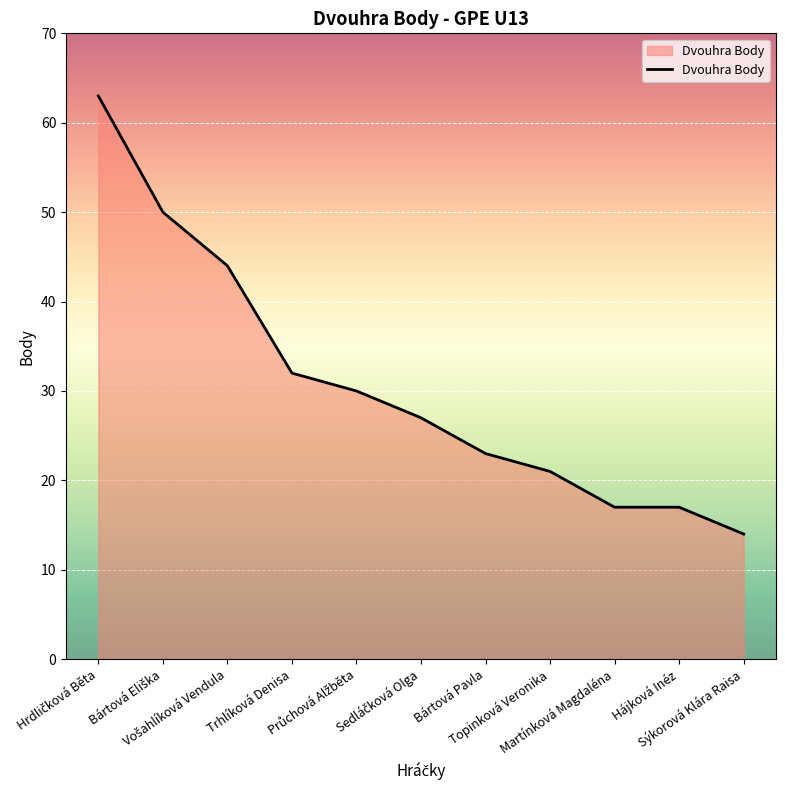

What is the greatest value displayed?

63